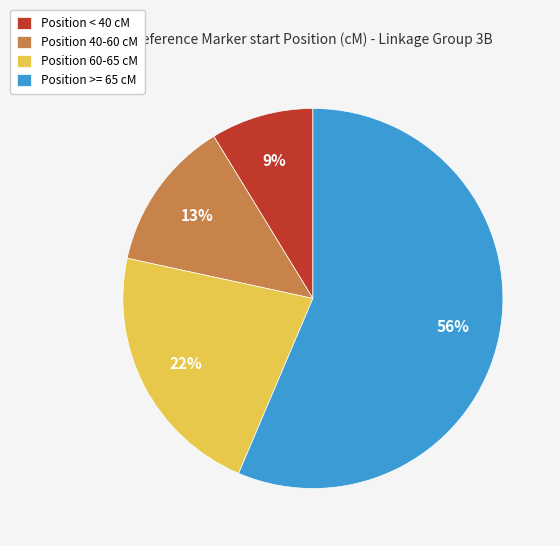

To the nearest percent, what is the average slice percentage?

25%